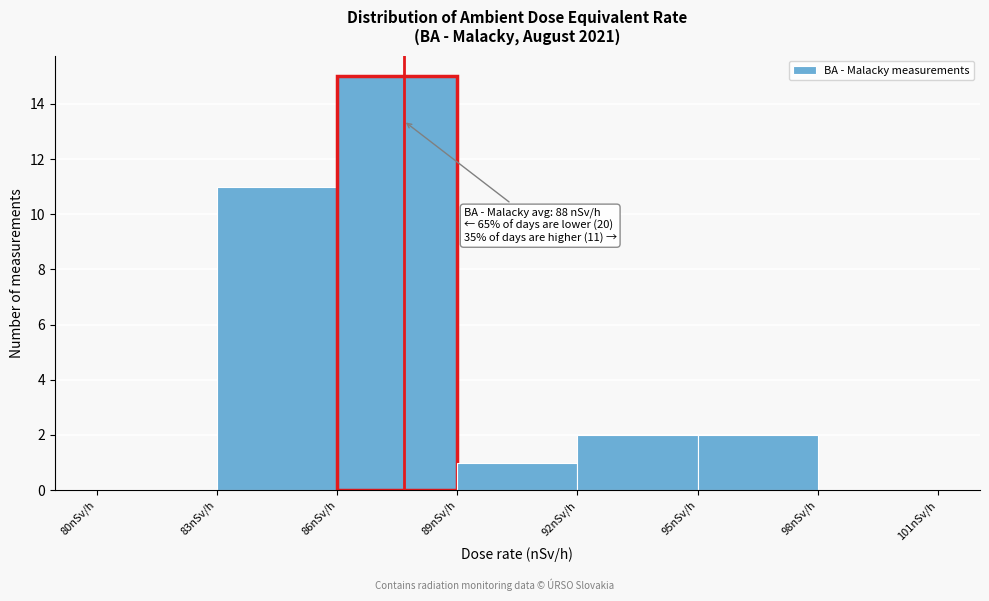

Over which range of the x-axis is the bar tallest?

86 to 89